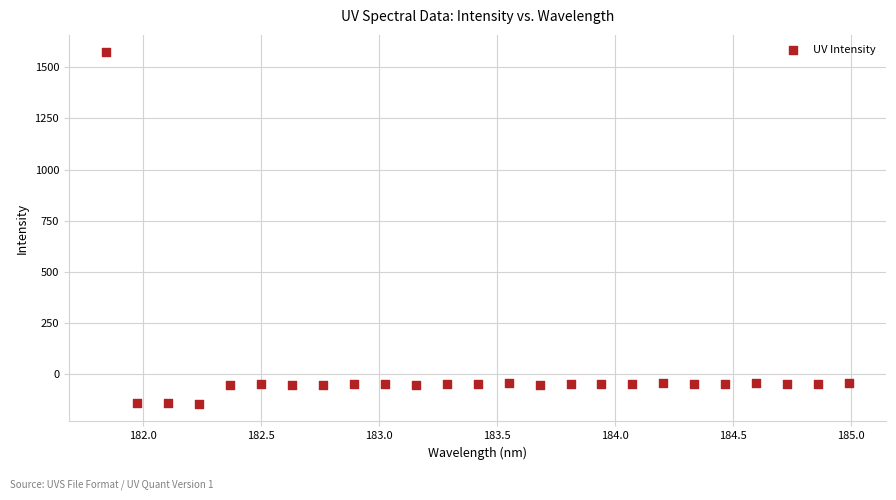

What is the range of X values (max minus min)?

3.1